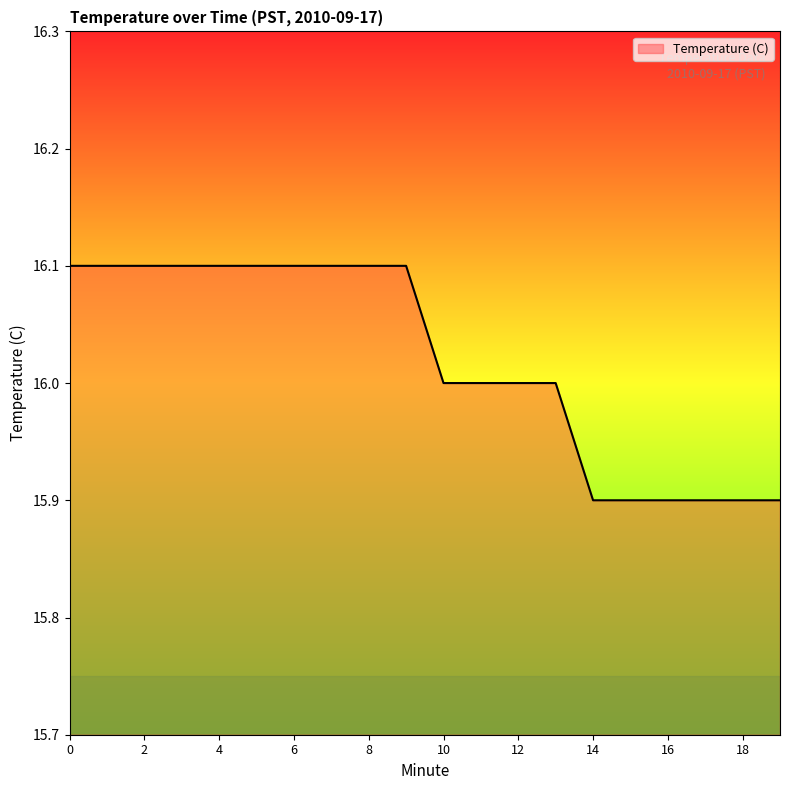

What is the maximum value shown in the chart?

16.1